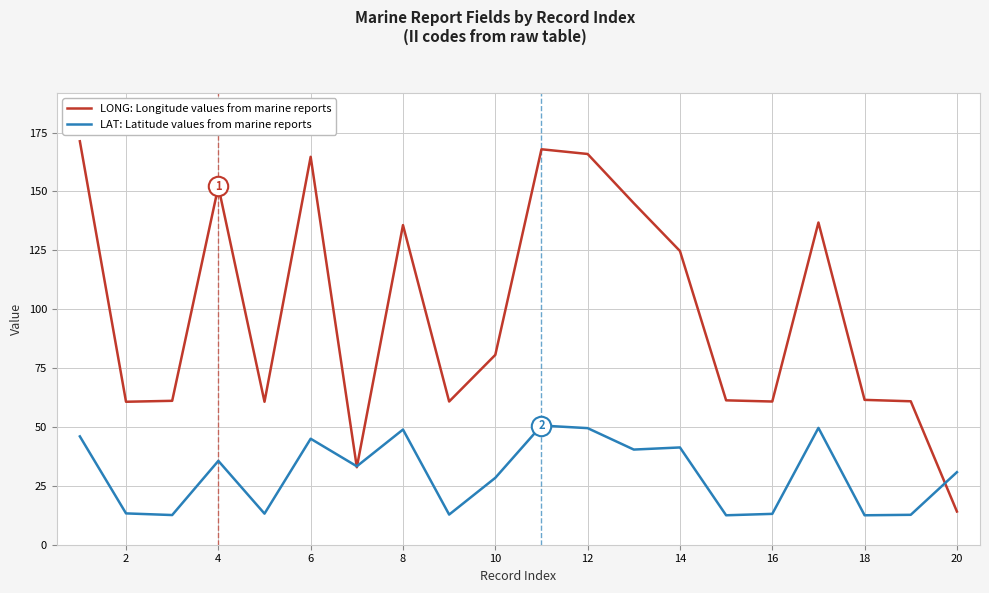

Rank the series by their average value, from highest to lowest.

LONG: Longitude values from marine reports, LAT: Latitude values from marine reports